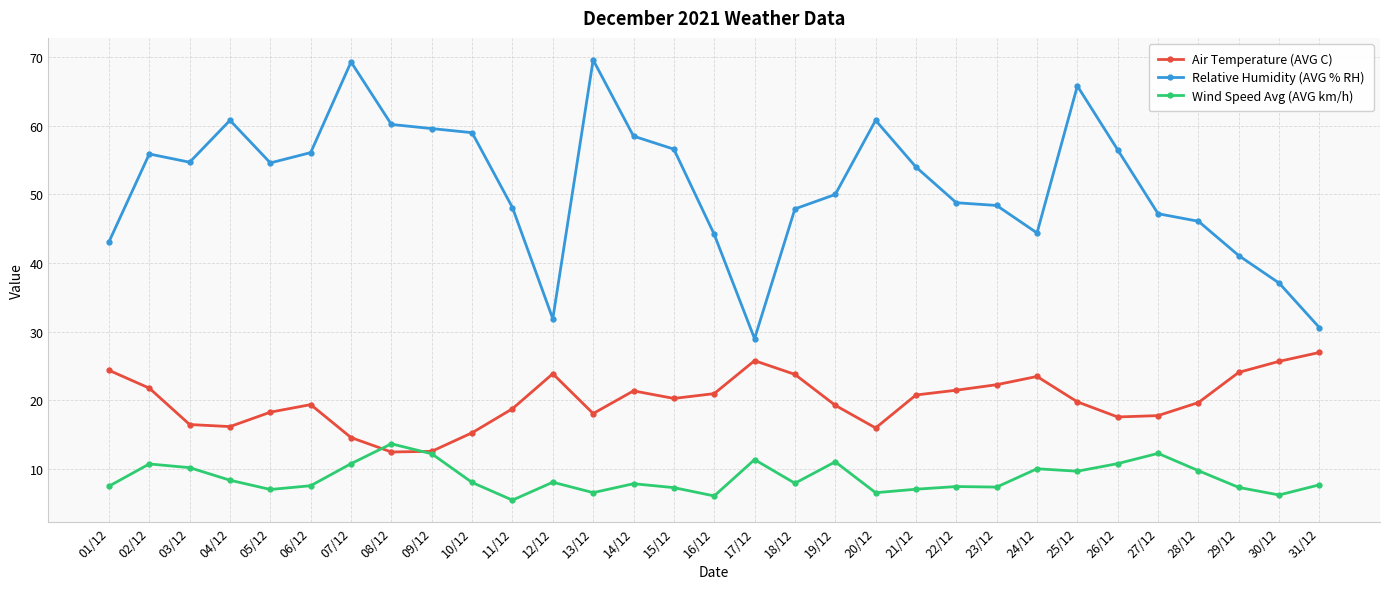

Rank the series at 13/12 from lowest to highest value.

Wind Speed Avg (AVG km/h), Air Temperature (AVG C), Relative Humidity (AVG % RH)